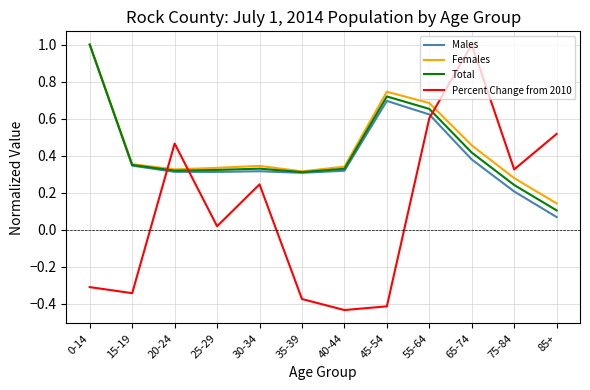

Is the value of Females at 45-54 greater than the value of Males at 35-39?

Yes